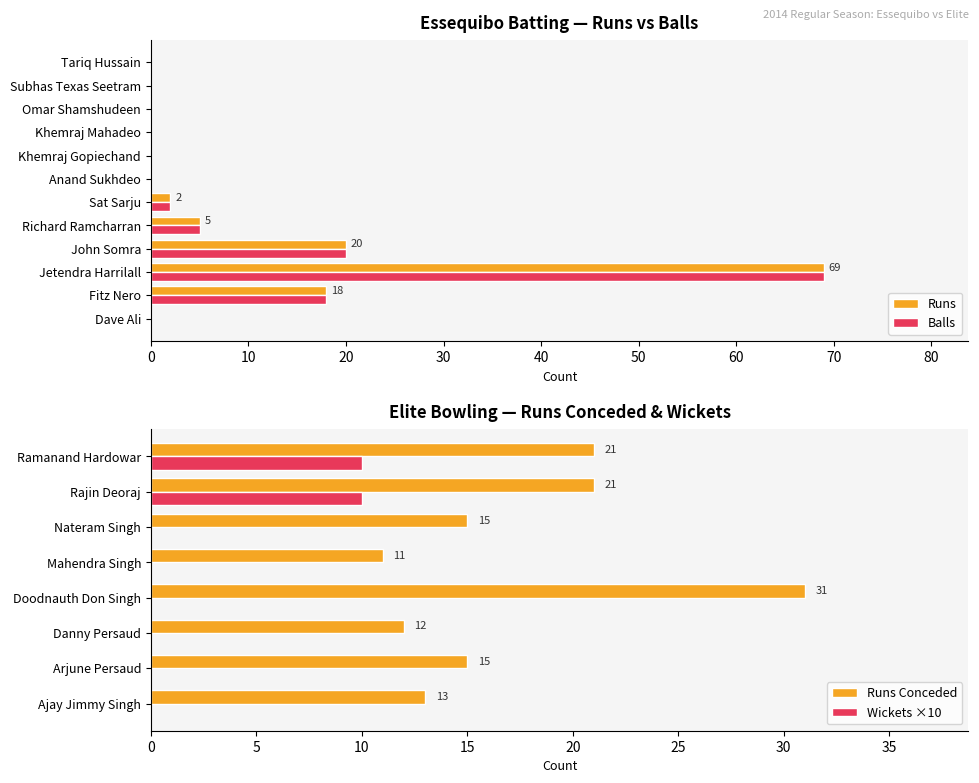

Which series has the widest spread of values?

Runs